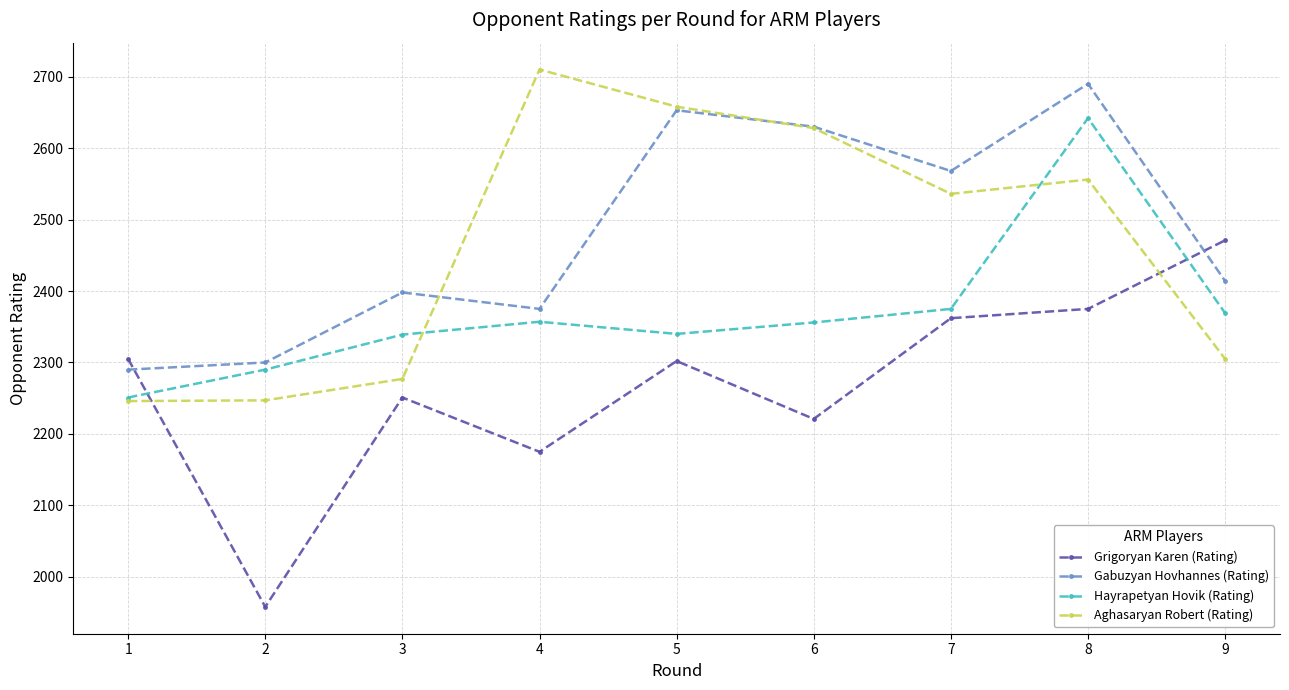

After their last crossing, which series has the higher values: Aghasaryan Robert (Rating) or Grigoryan Karen (Rating)?

Grigoryan Karen (Rating)